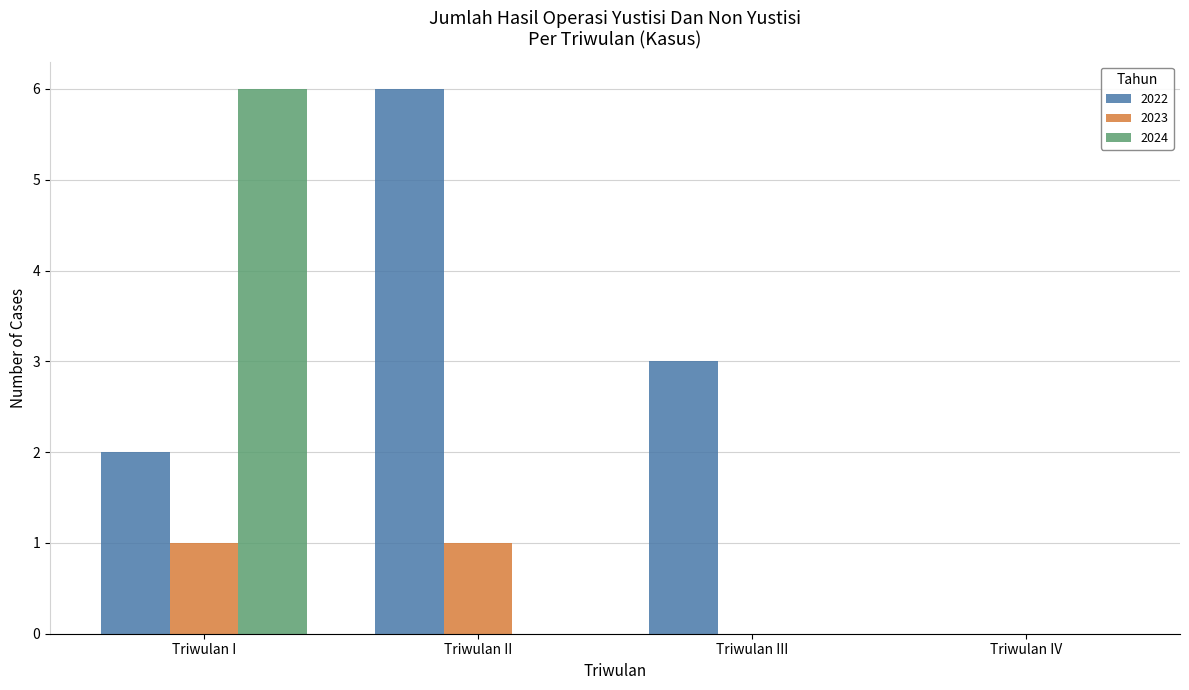

How many distinct data groups are displayed?

3